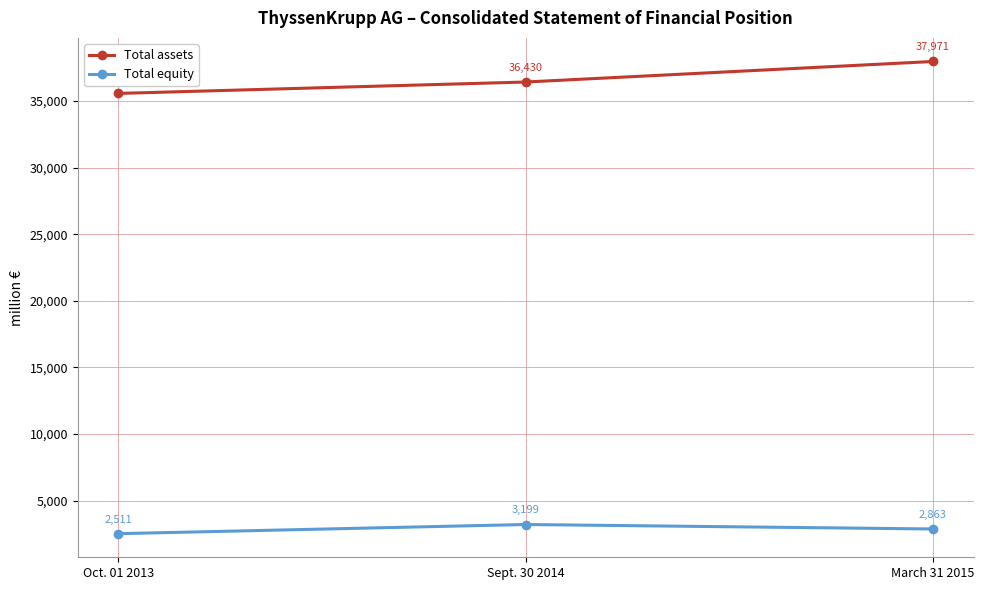

Which label corresponds to the smallest value in the chart?

Oct. 01 2013